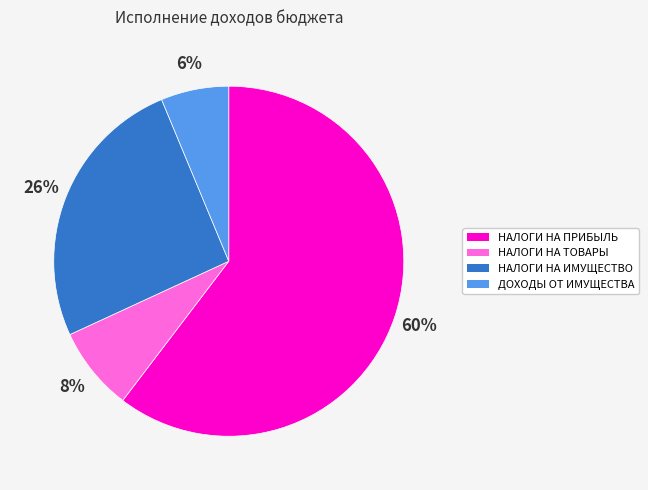

Does any single category account for the majority?

Yes